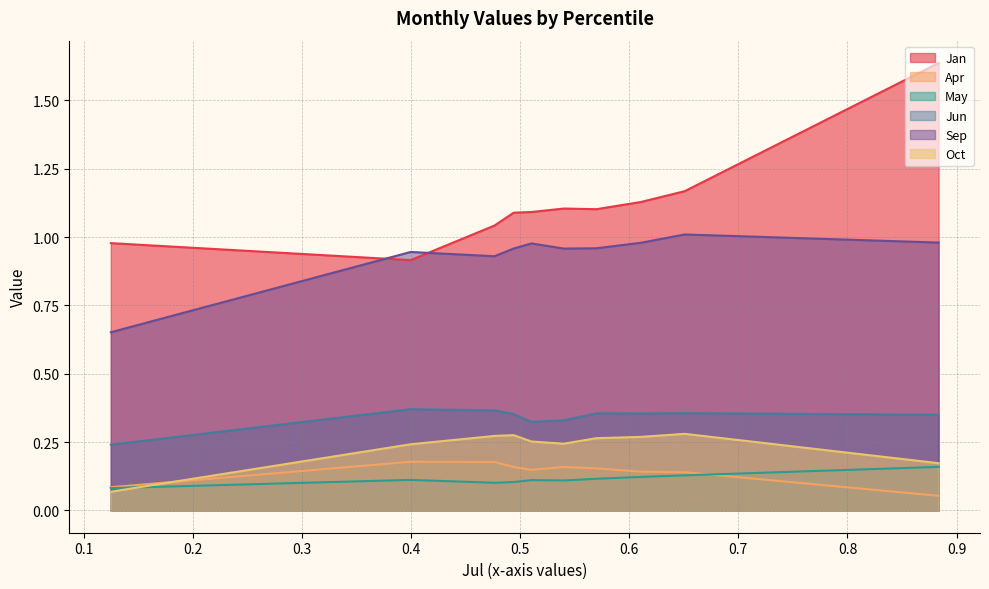

True or false: May and Sep cross at least once.

False